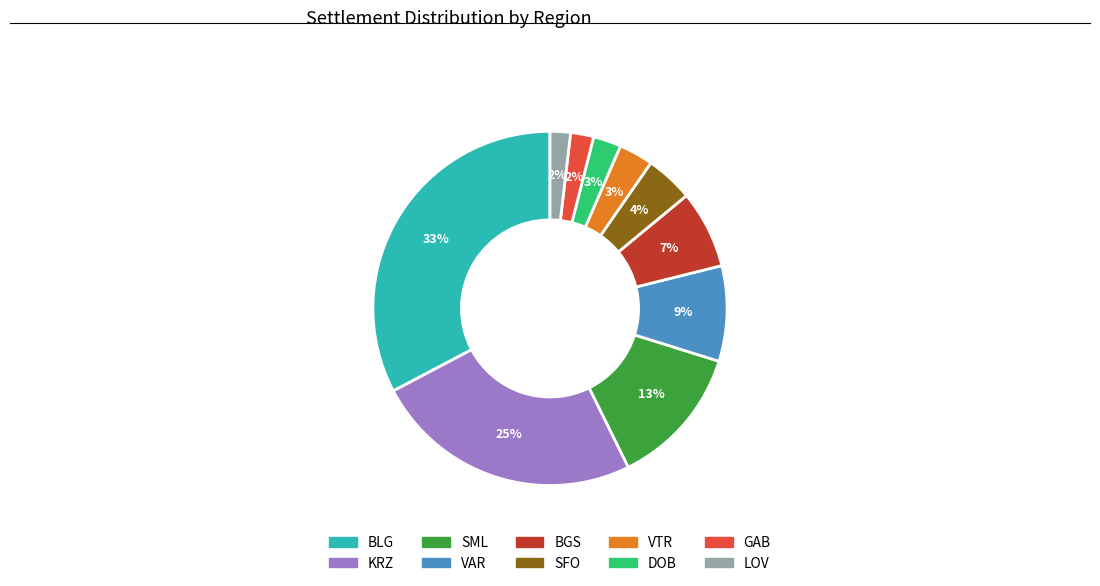

Do VAR and BLG together represent more than half of the pie?

No